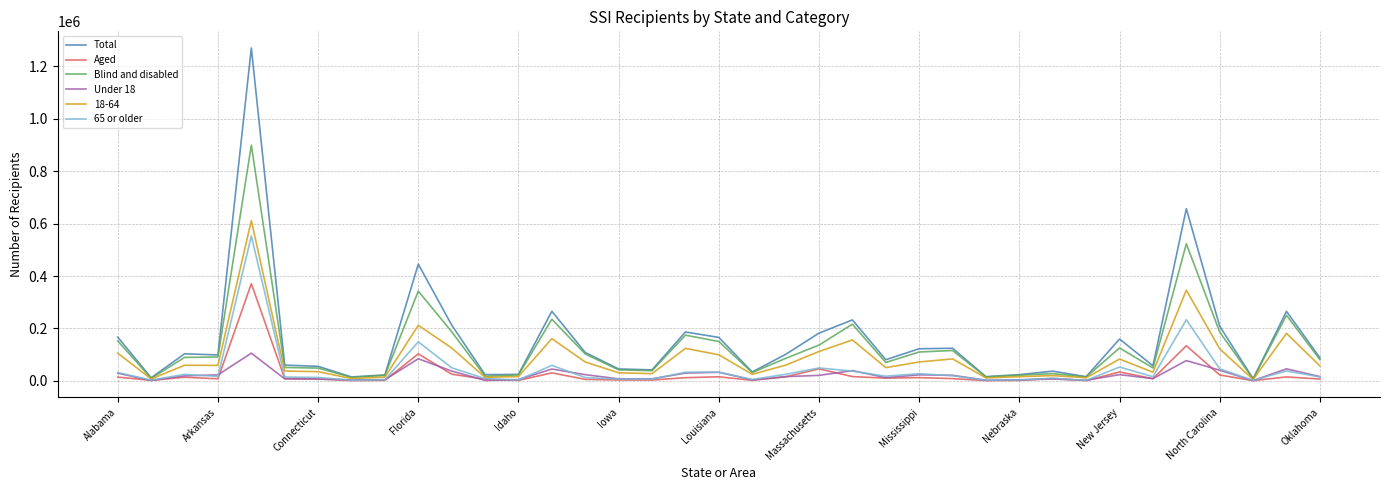

Which series has the widest spread of values?

Total